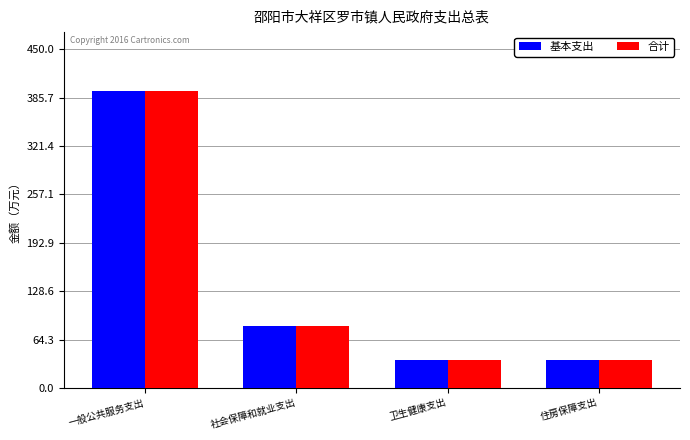

What is the difference between the maximum and minimum values in the 基本支出 series?

356.6